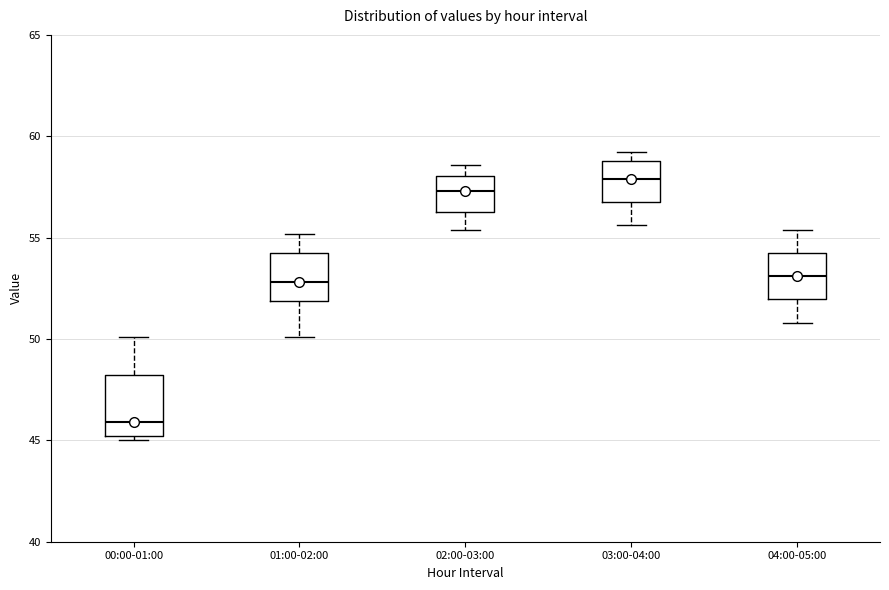

Reading left to right, read every box against the y-axis: the position of its median line, the range the box covers, and the ends of its whiskers. The values are not printed on the chart, so give them approximately, as read against the axis.

00:00-01:00: median 46.0, box 45.0 to 48.0, whiskers 45.0 (just below the box's lower edge) to 50.0
01:00-02:00: median 53.0, box 52.0 to 54.0, whiskers 50.0 to 55.0
02:00-03:00: median 57.5, box 56.5 to 58.0, whiskers 55.5 to 58.5
03:00-04:00: median 58.0, box 57.0 to 59.0, whiskers 55.5 to 59.0 (just above the box's upper edge)
04:00-05:00: median 53.0, box 52.0 to 54.5, whiskers 51.0 to 55.5